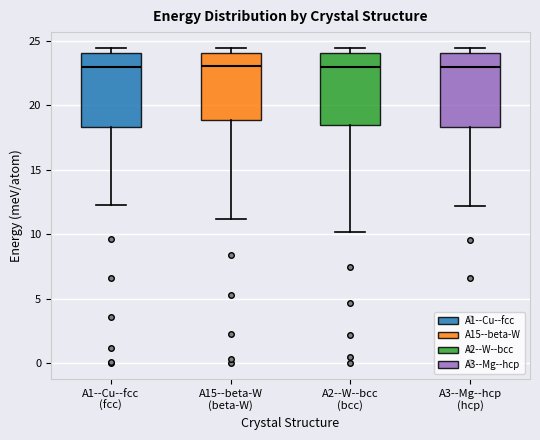

Reading left to right, read every box against the y-axis: the position of its median line, the range the box covers, and the ends of its whiskers. The values are not printed on the chart, so give them approximately, as read against the axis.

A1--Cu--fcc (fcc): median 23.0, box 18.5 to 24.0, whiskers 12.0 to 24.5
A15--beta-W (beta-W): median 23.0, box 19.0 to 24.0, whiskers 11.0 to 24.5
A2--W--bcc (bcc): median 23.0, box 18.5 to 24.0, whiskers 10.0 to 24.5
A3--Mg--hcp (hcp): median 23.0, box 18.5 to 24.0, whiskers 12.0 to 24.5